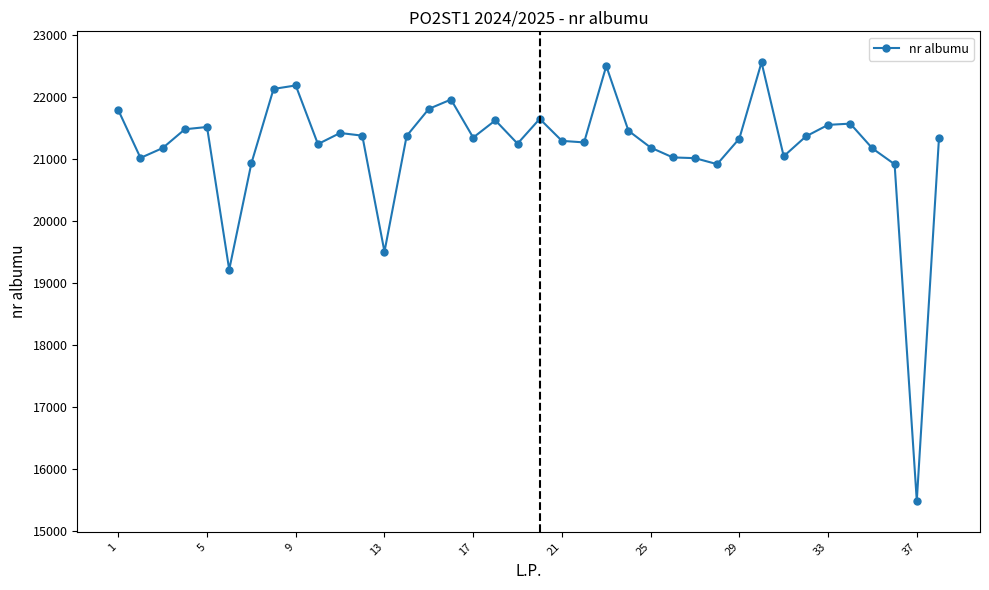

What is the greatest value displayed?

22553